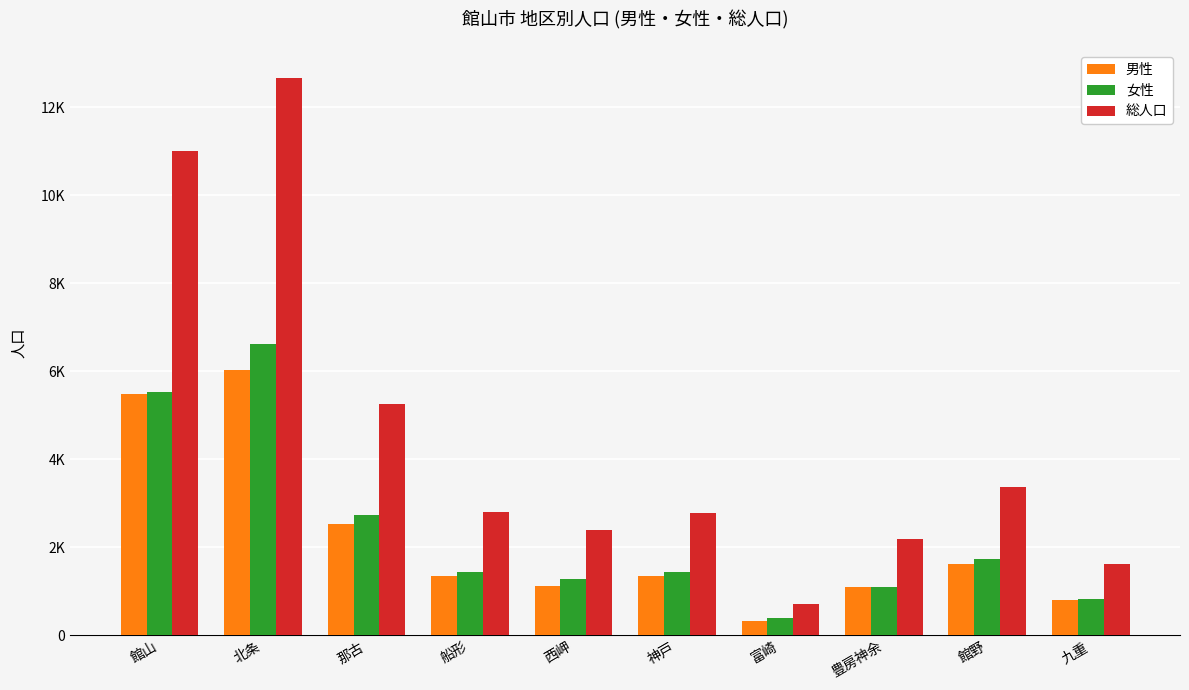

Does the chart contain stacked bars?

No